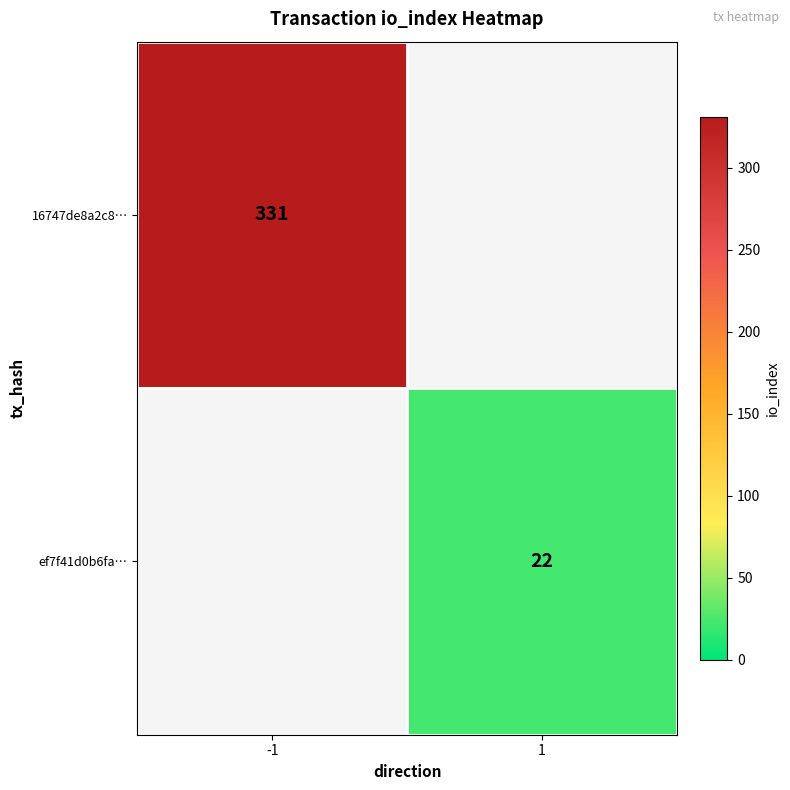

True or false: ef7f41d0b6fa… has a value of 22 at 1.

True